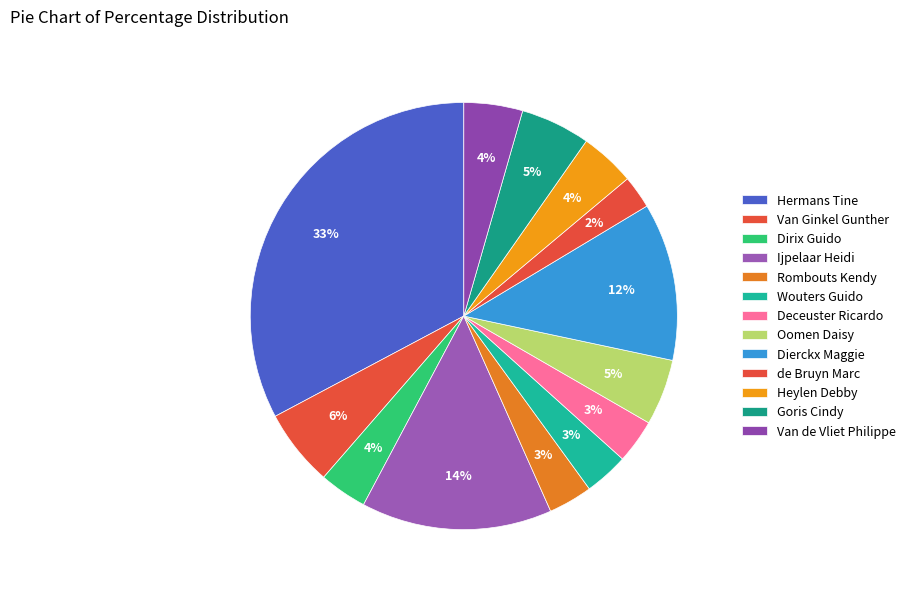

How many segments does this pie chart have?

13